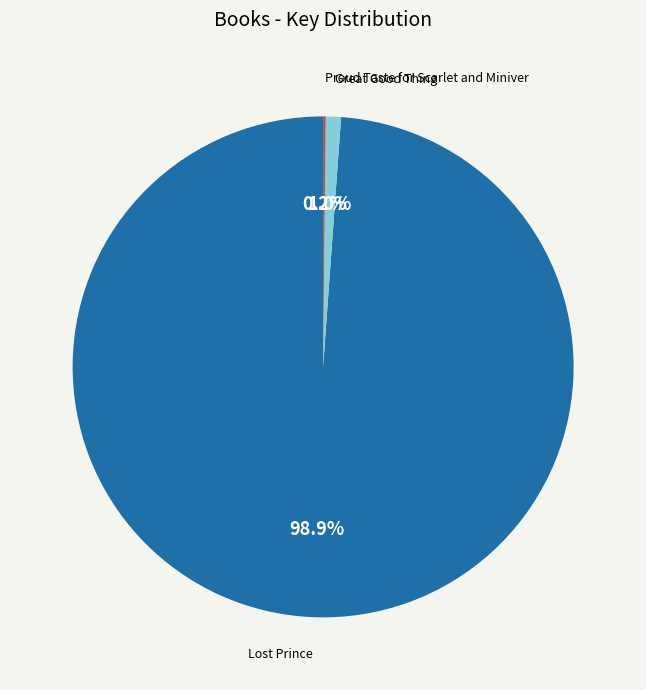

Which category has the biggest portion of the pie?

Lost Prince